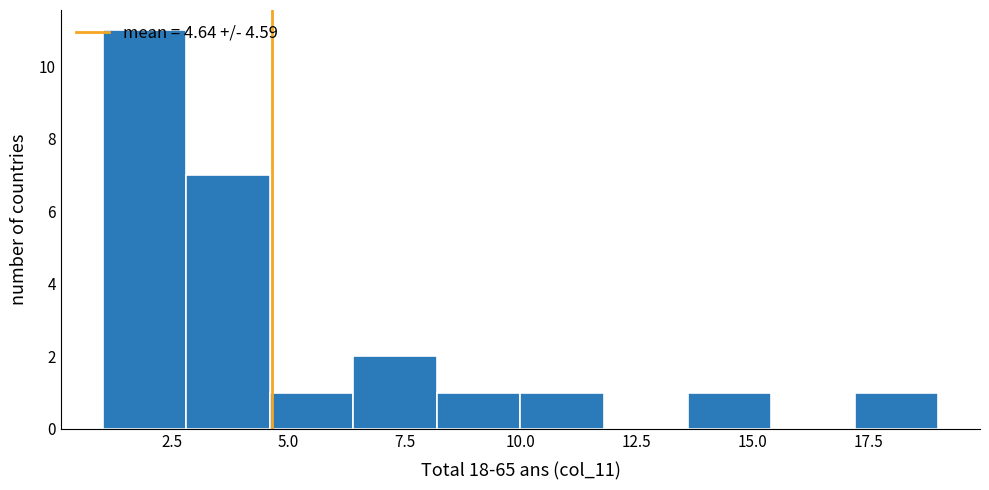

Read against the x-axis, roughly where is the centre of the tallest bar?

2.0